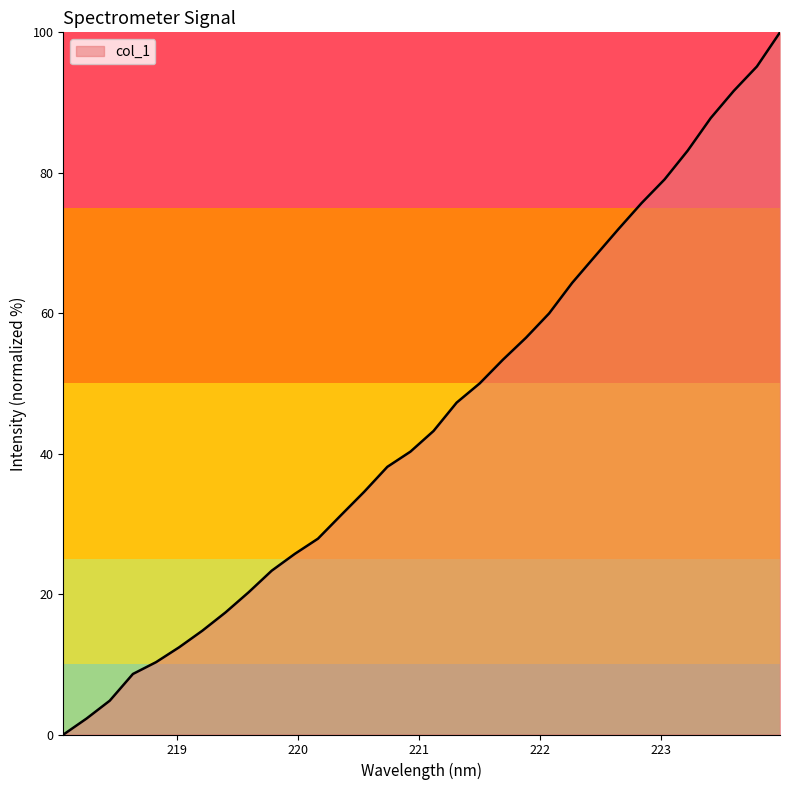

What is the greatest value displayed?

100.0